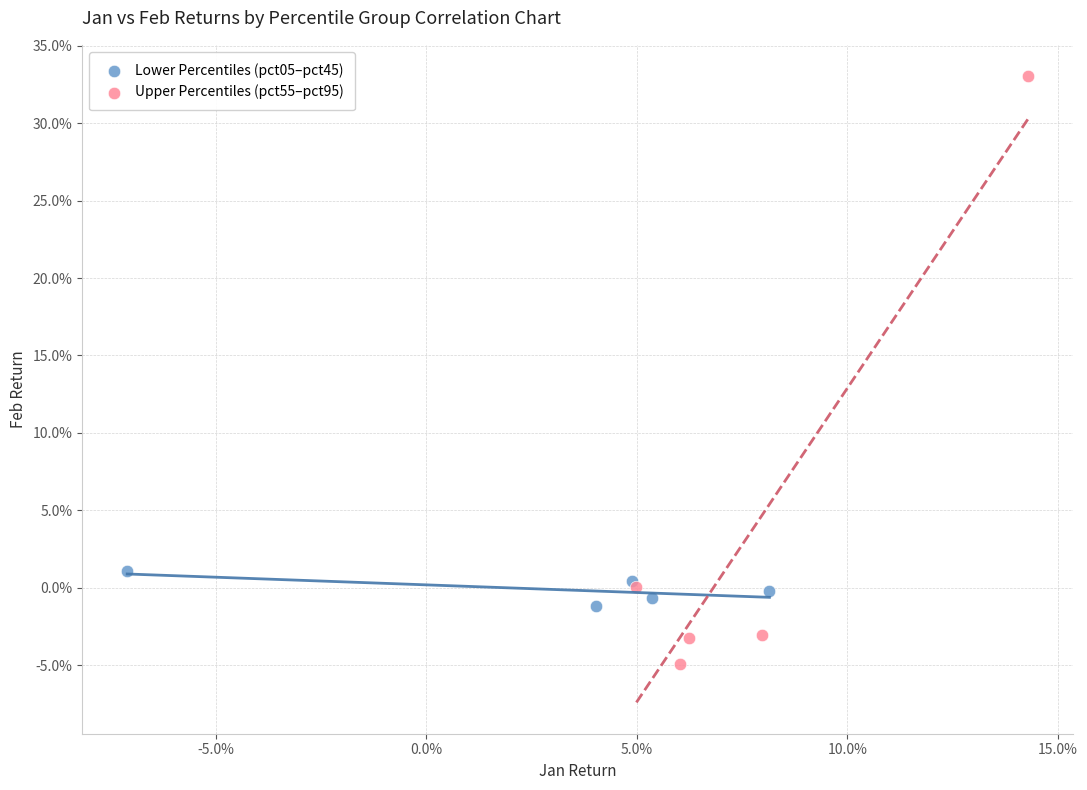

What are all the series names shown in the legend?

Lower Percentiles (pct05–pct45), Upper Percentiles (pct55–pct95)